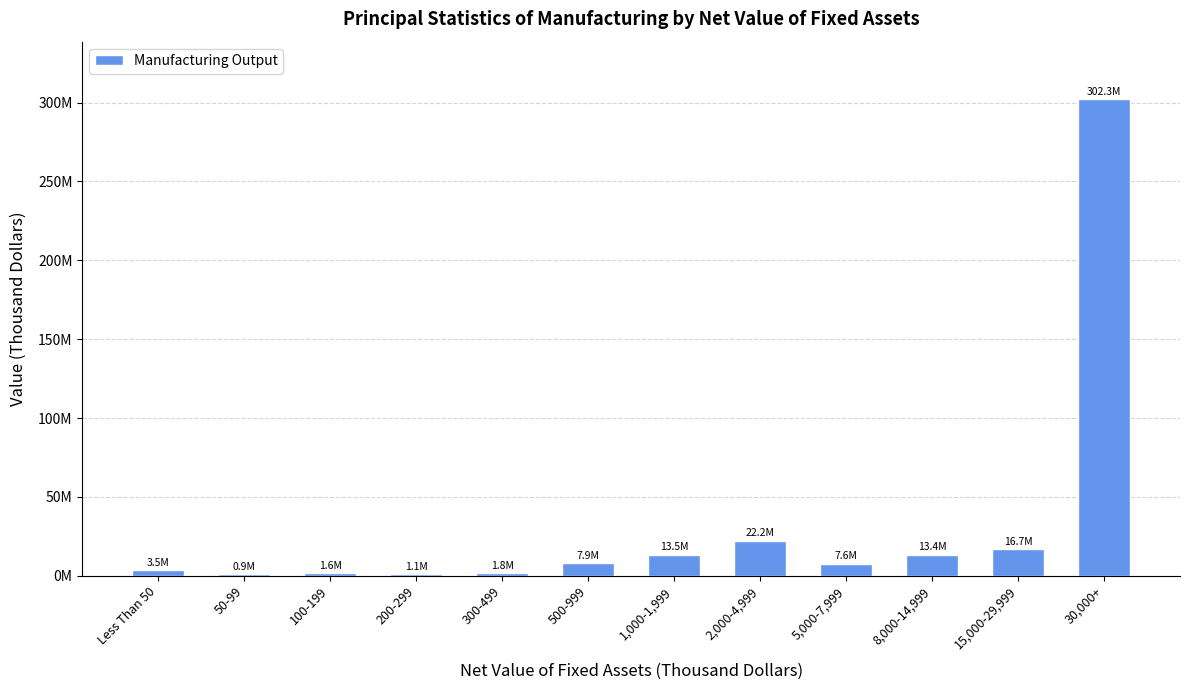

Are the bars horizontal?

No